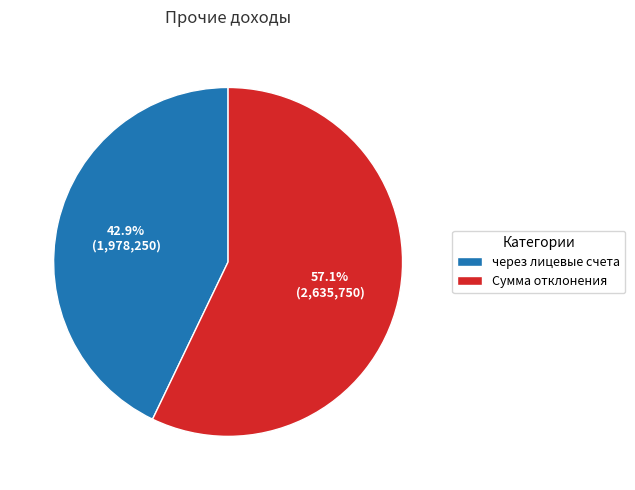

To the nearest percent, what is the average slice percentage?

50%